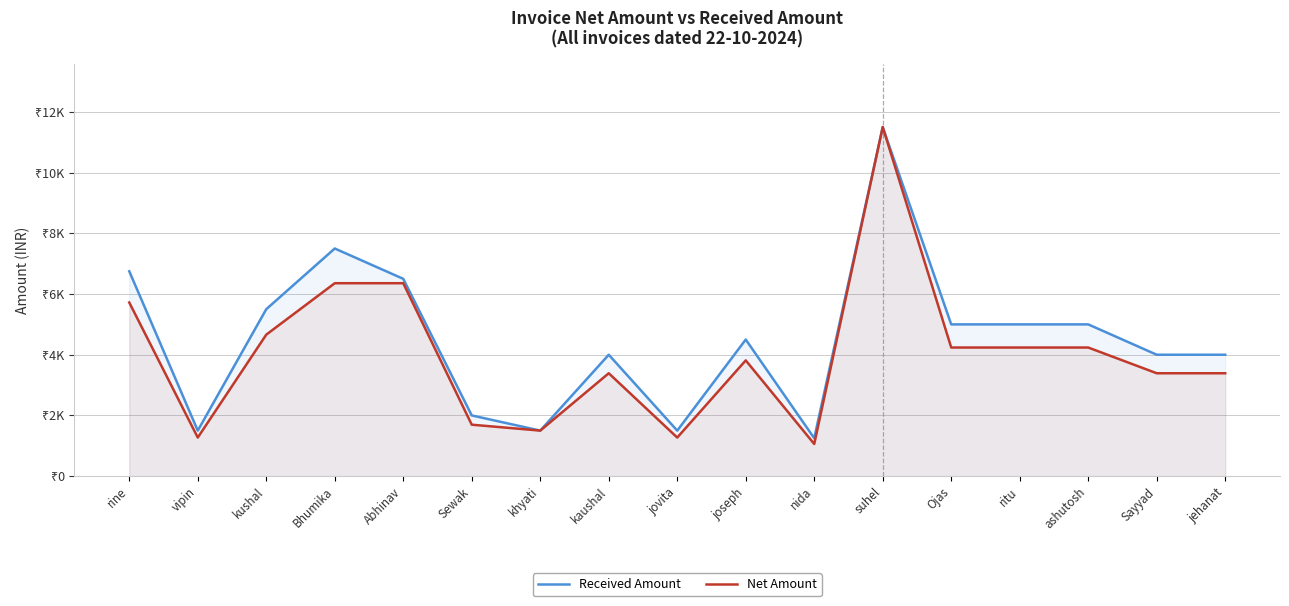

What is the sum of the Net Amount values at vipin and jovita?

2542.4